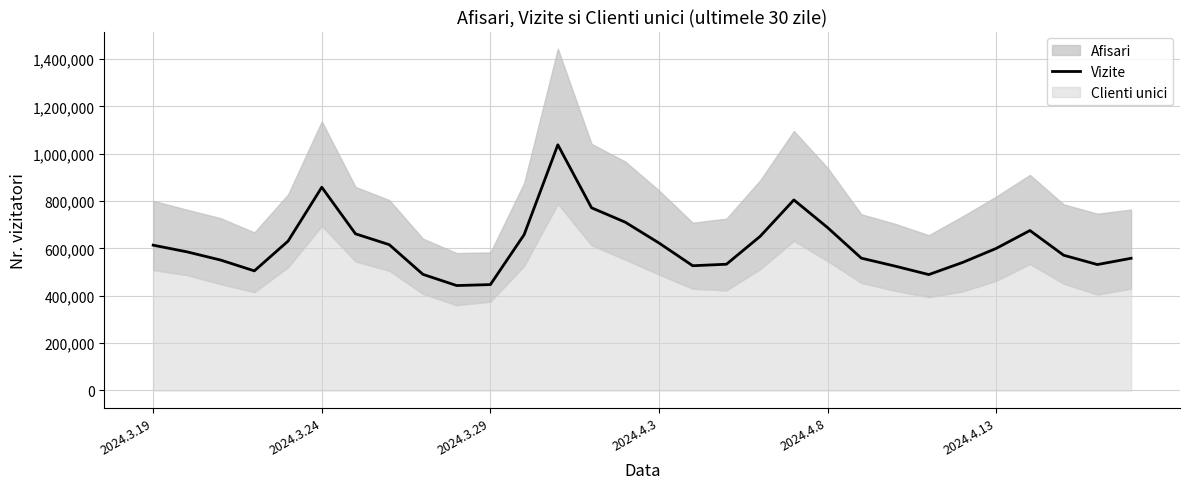

How many interior local valleys (lower than both neighbors) does the data have?

5